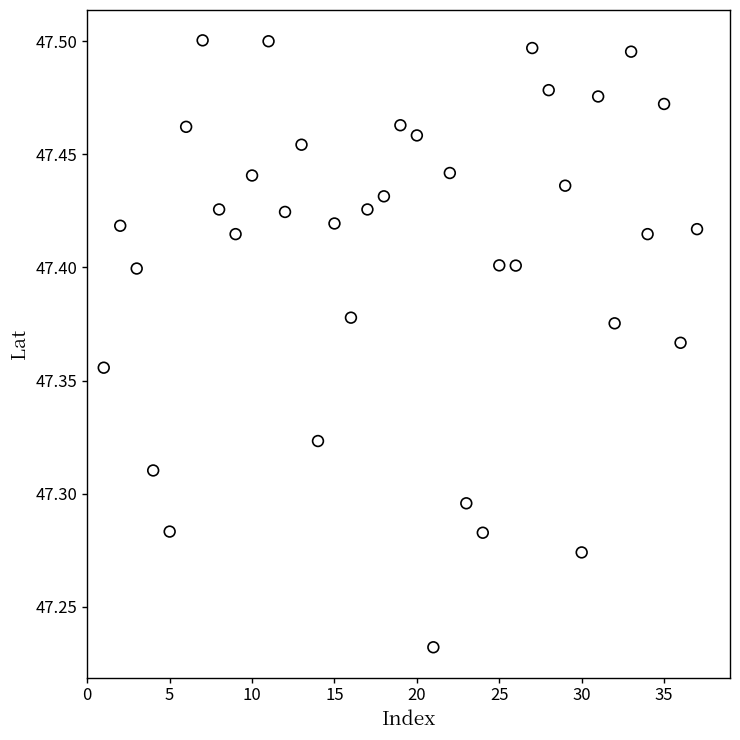

What is the range of X values (max minus min)?

36.0